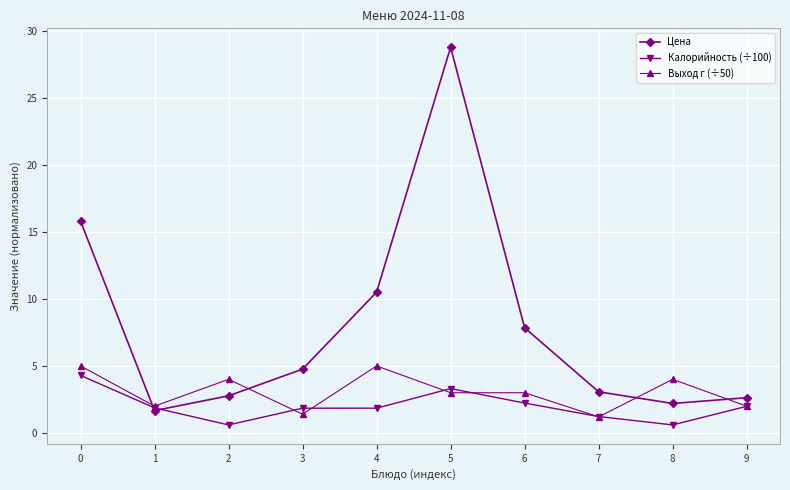

Which series has the largest total across all categories?

Цена